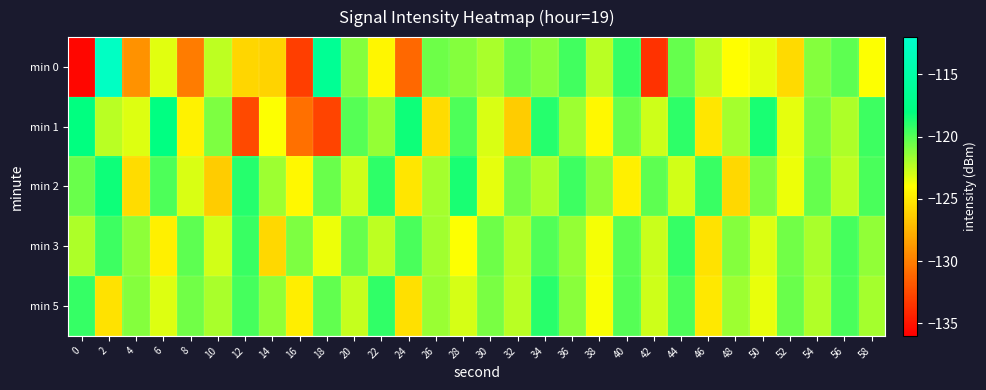

At which category is the sum across all series the highest?

2